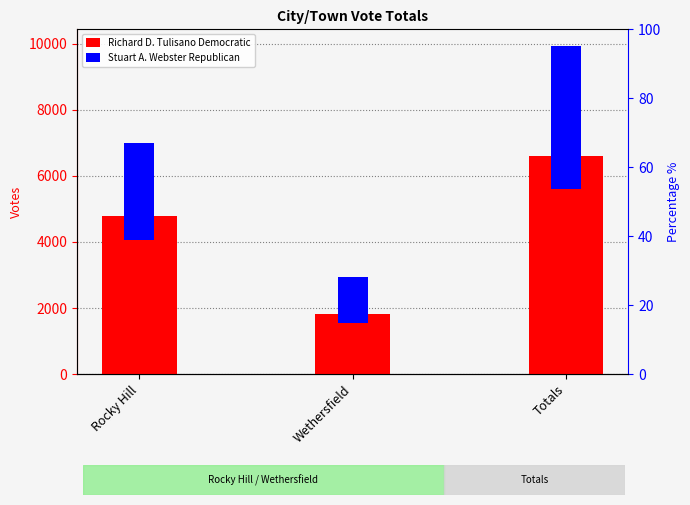

Is it true that Richard D. Tulisano Democratic equals 7013 at Rocky Hill?

False